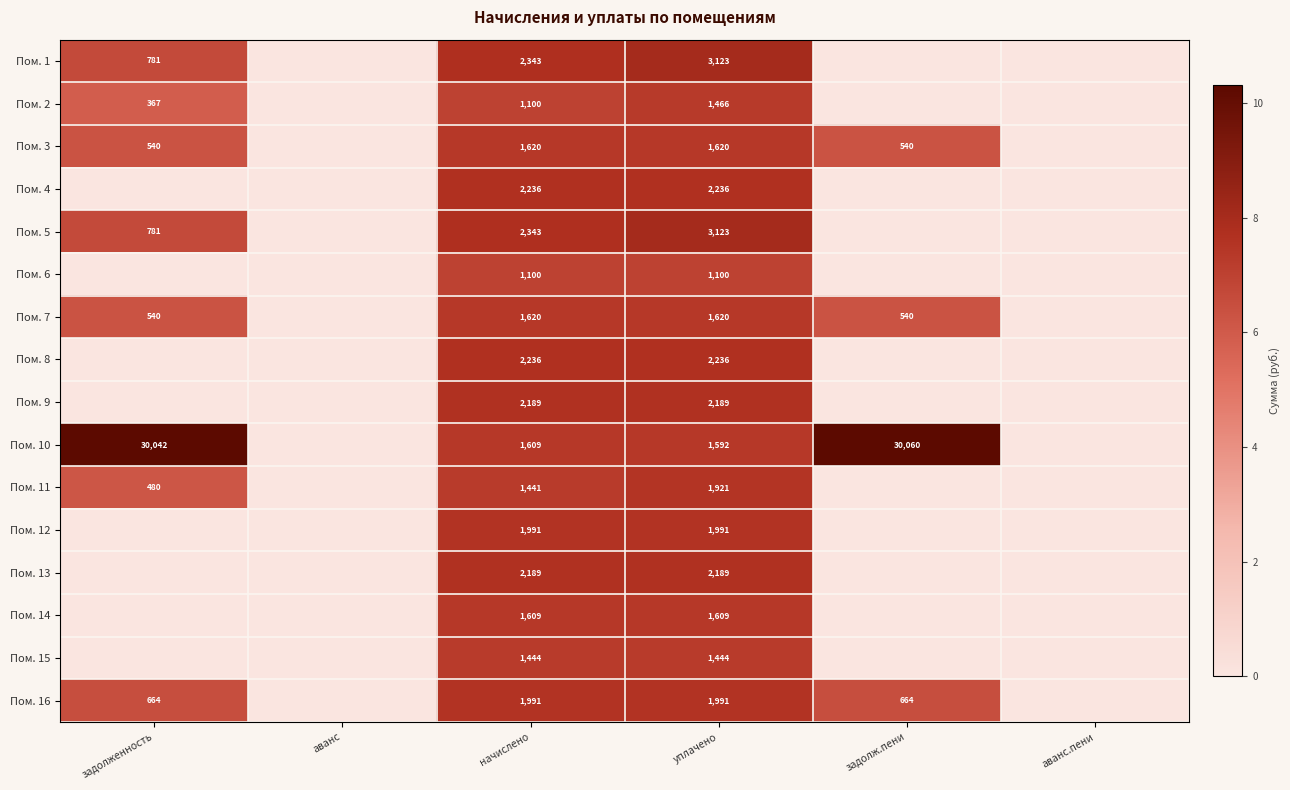

Is the value of Пом. 1 at задолженность greater than the value of Пом. 8 at уплачено?

No